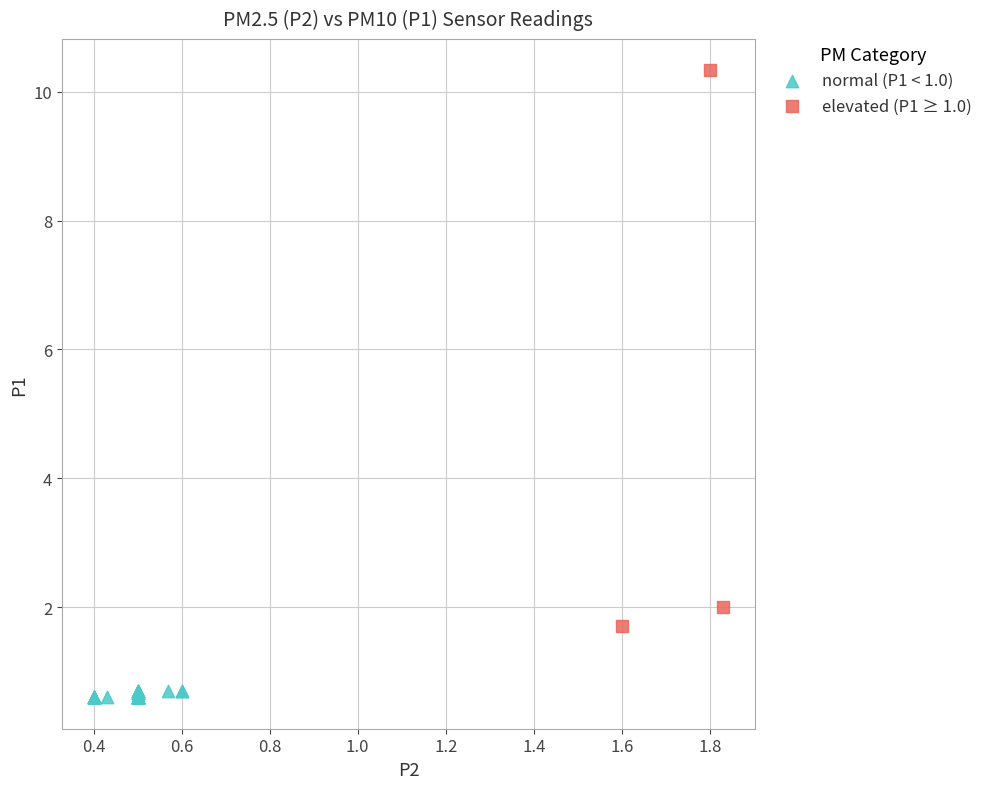

Which series contains the highest Y value?

elevated (P1 ≥ 1.0)